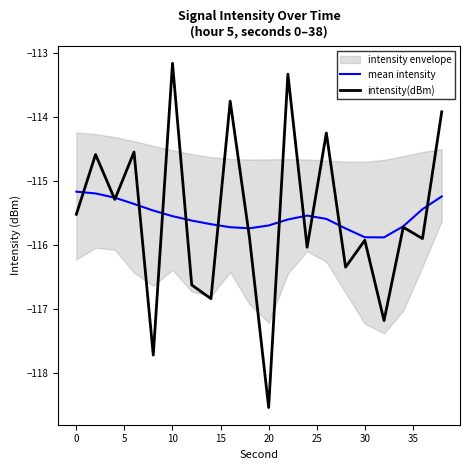

True or false: intensity(dBm) has a value of -205.0 at 30.

False